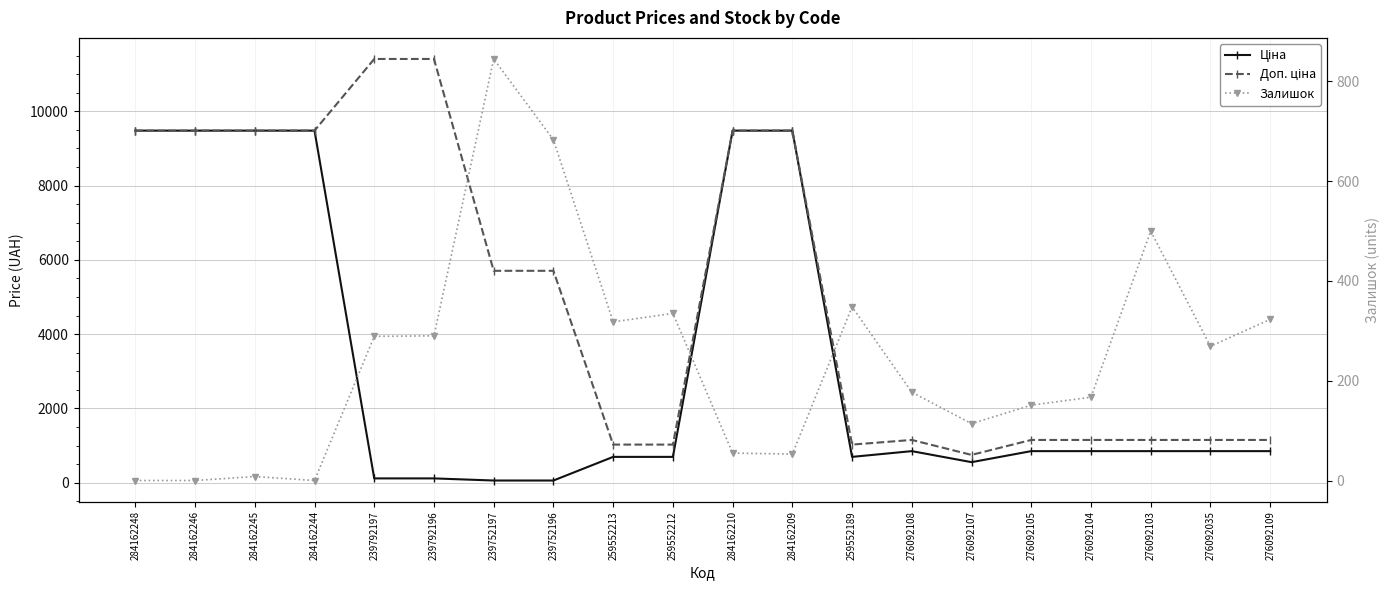

At which category is the sum across all series the highest?

284162210